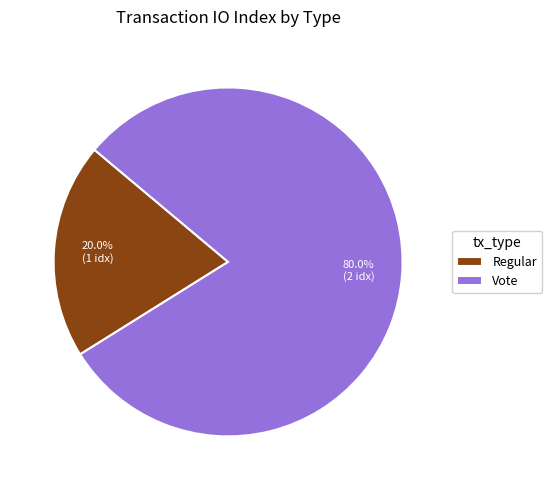

To the nearest percent, what is the difference between the Vote and Regular slice percentages?

60%